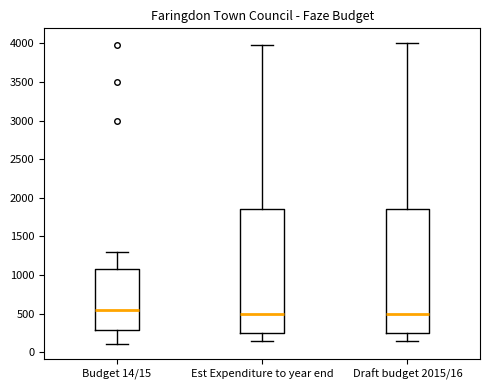

Which box has the highest median line?

Budget 14/15